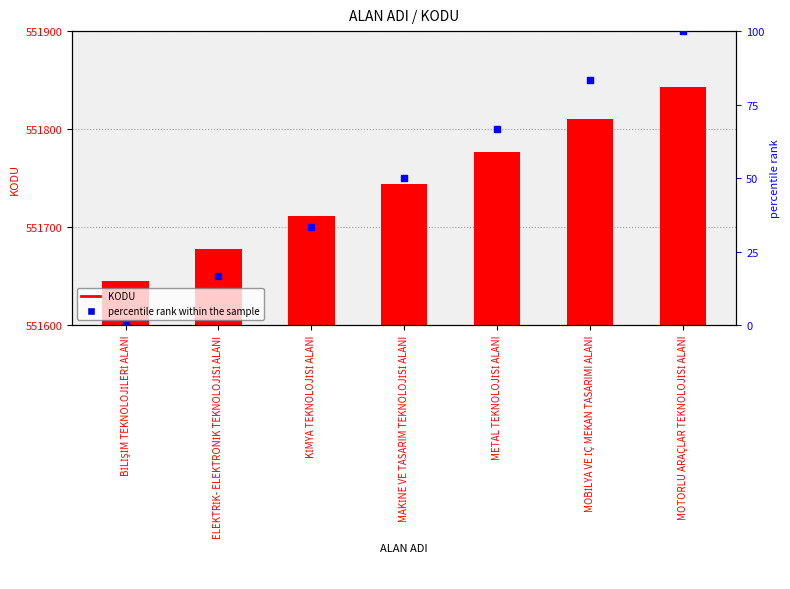

What is the total value across all series at MAKİNE VE TASARIM TEKNOLOJİSİ ALANI?

551794.0